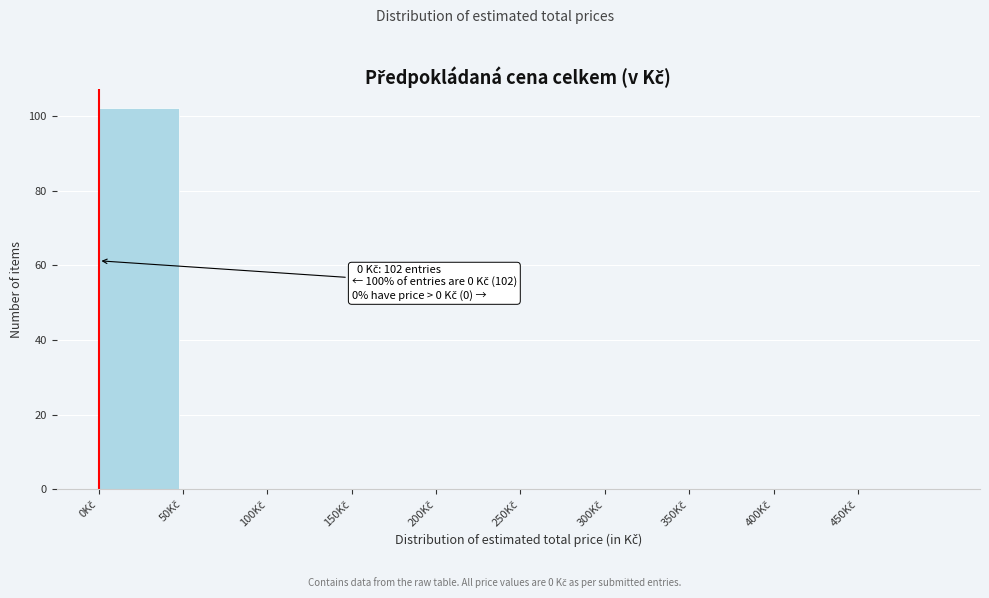

Which range on the x-axis has the tallest bar?

0 to 50